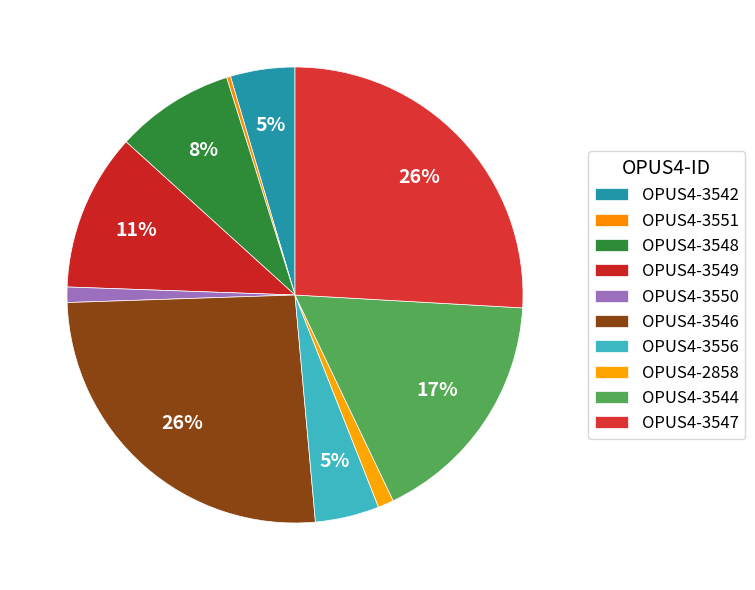

Is it true that OPUS4-3556 is 5% of the pie?

True